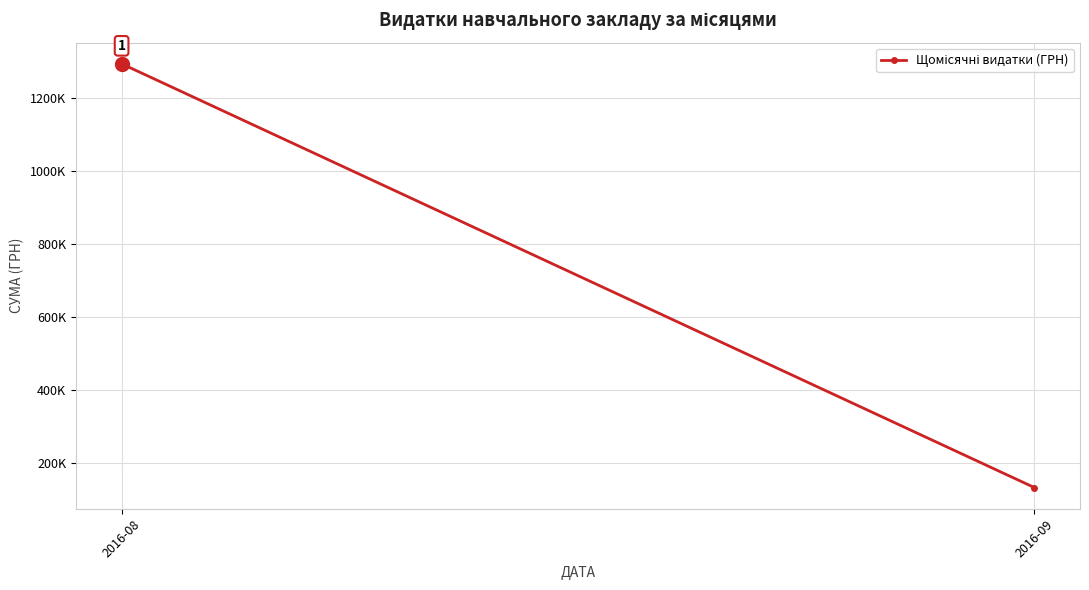

What is the ratio of the value at 2016-08 to the value at 2016-09?

9.7